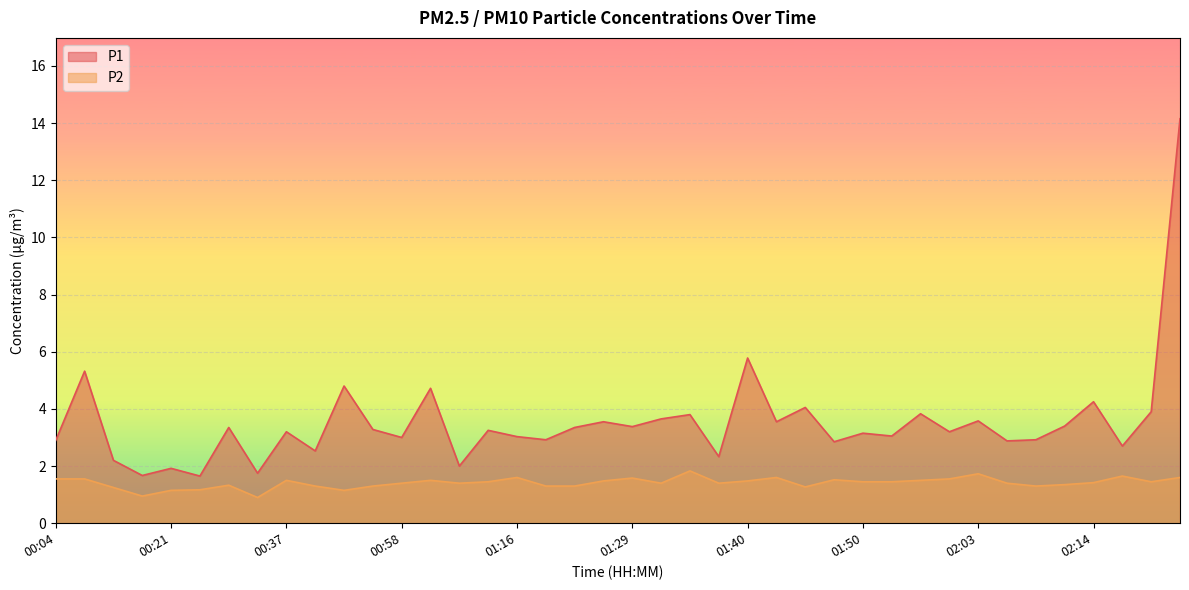

What is the label of the 15th point from the right?

01:42